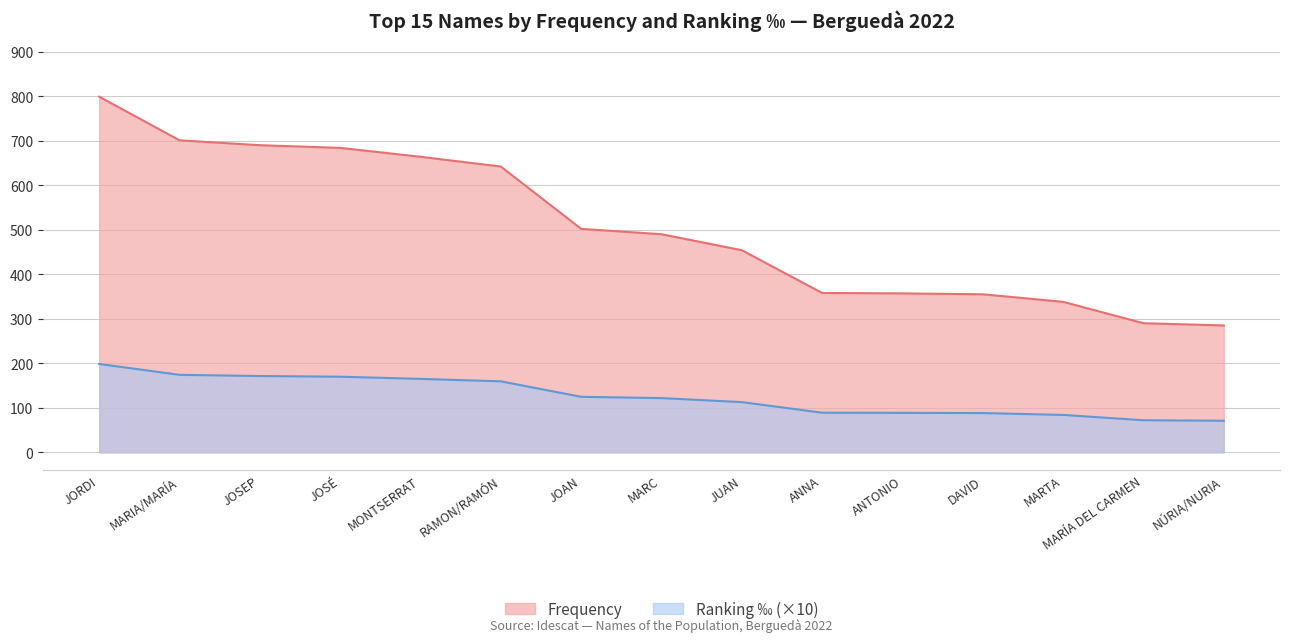

Which series changed the most between ANNA and MARÍA DEL CARMEN?

Frequency